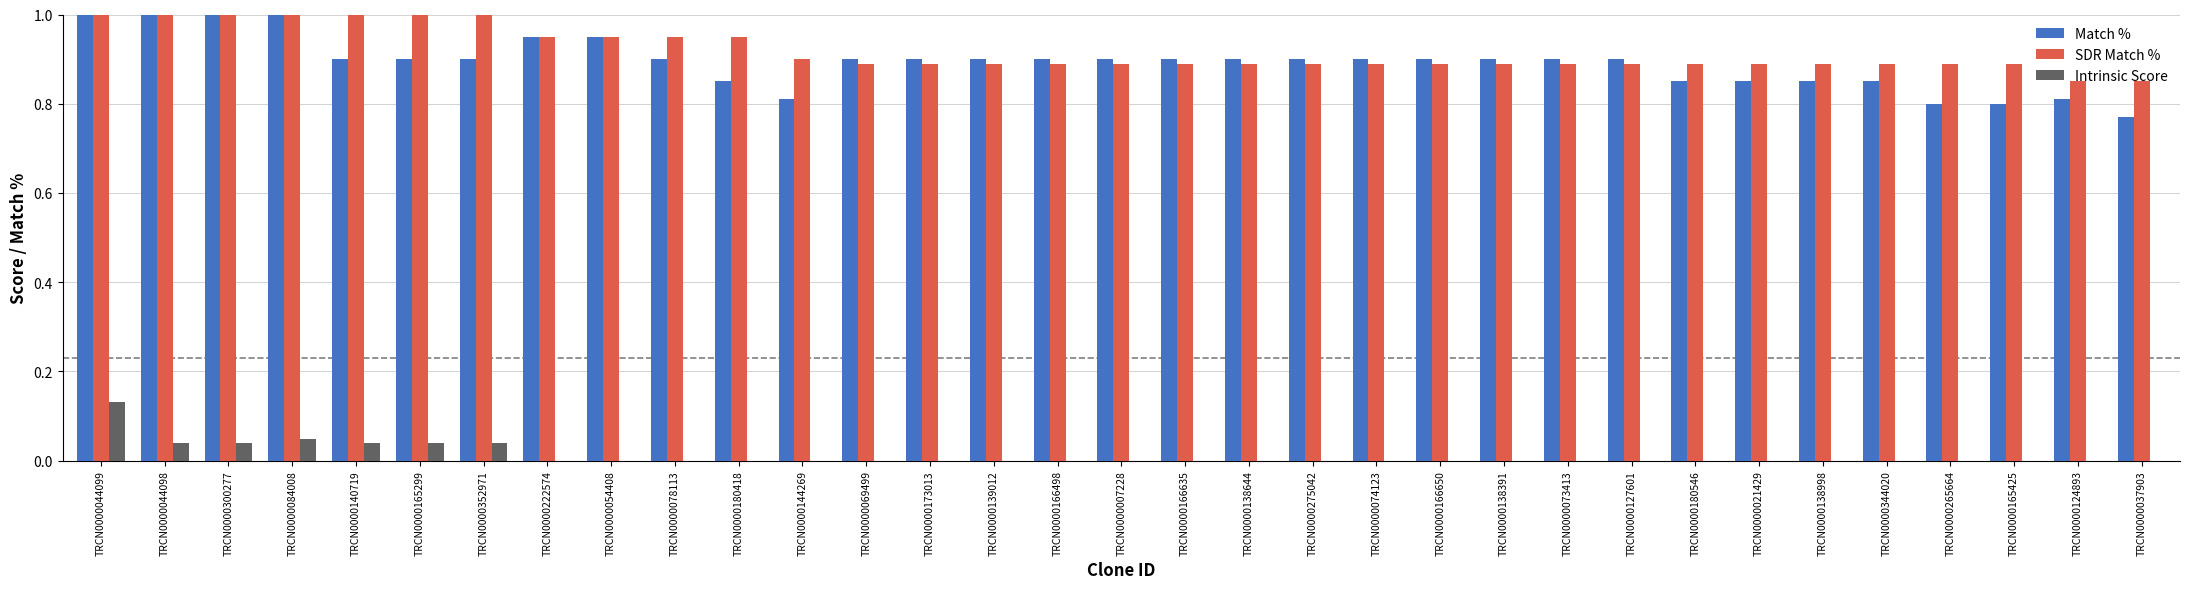

True or false: Match % has a value of 0.8 at TRCN0000144269.

True